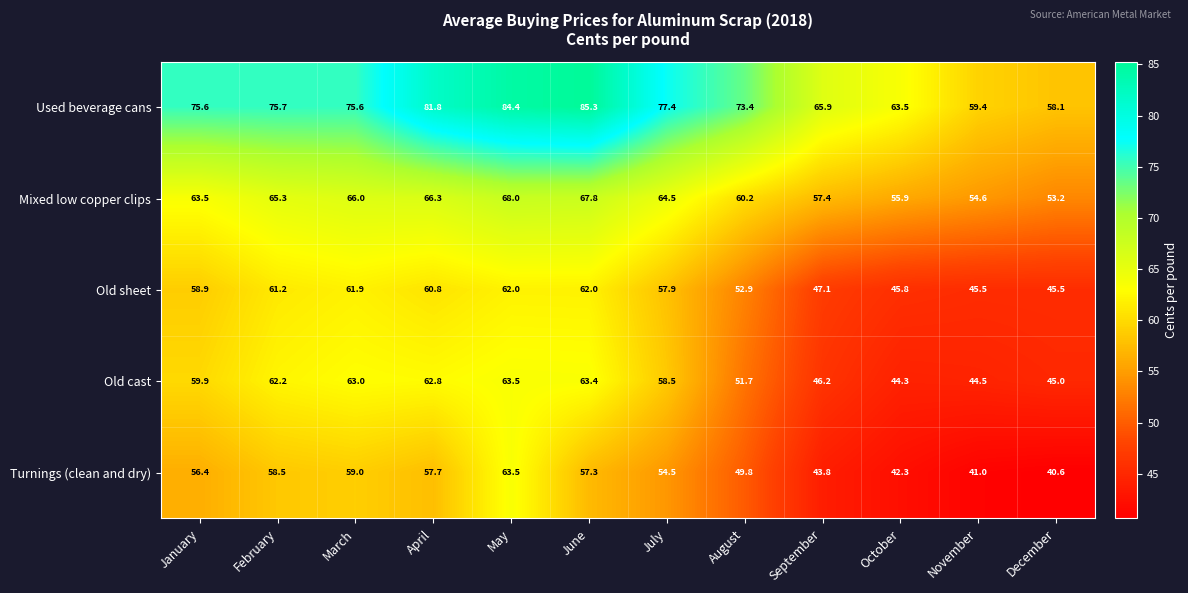

At how many categories does at least one series exceed 61?

10